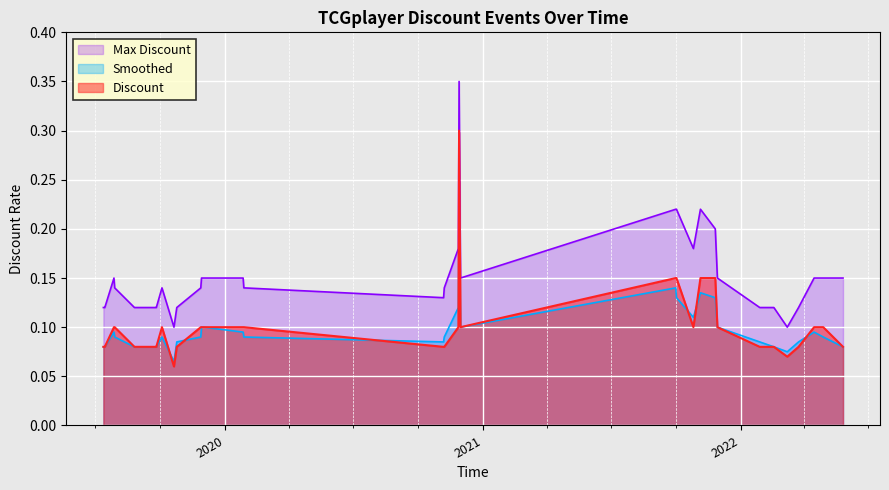

What is the difference between the second highest and second lowest values in the Max Discount series?

0.1